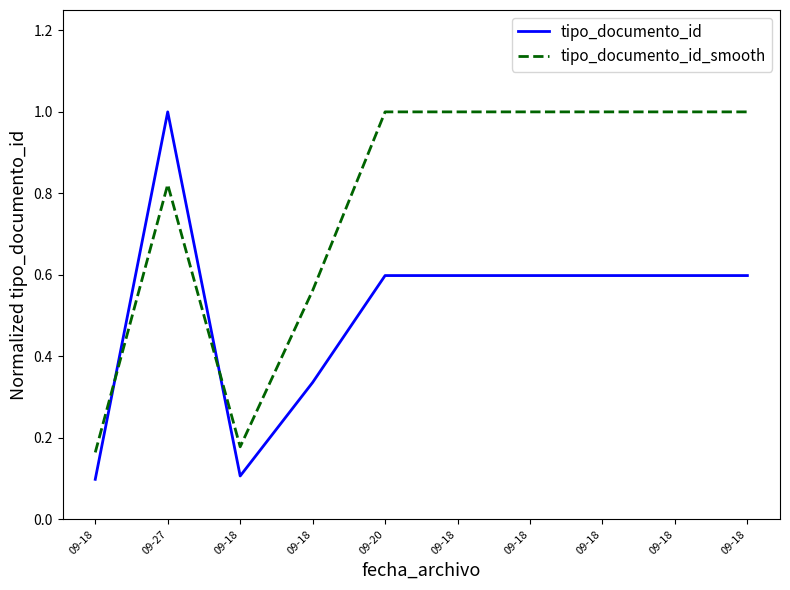

Does the chart have visible grid lines?

No